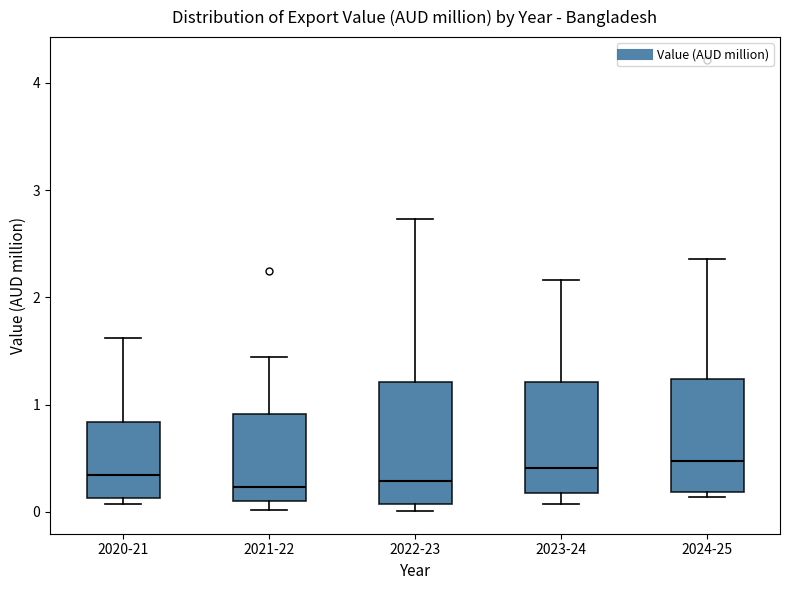

Reading left to right, transcribe this box plot: for each box, give where its median line is, the range the box spans, and where its two whiskers end, as read against the y-axis. The values are not printed on the chart, so give them approximately, as read against the axis.

2020-21: median 0.3, box 0.1 to 0.8, whiskers 0.1 (just below the box's lower edge) to 1.6
2021-22: median 0.2, box 0.1 to 0.9, whiskers 0.0 to 1.4
2022-23: median 0.3, box 0.1 to 1.2, whiskers 0.0 to 2.7
2023-24: median 0.4, box 0.2 to 1.2, whiskers 0.1 to 2.2
2024-25: median 0.5, box 0.2 to 1.2, whiskers 0.1 to 2.4